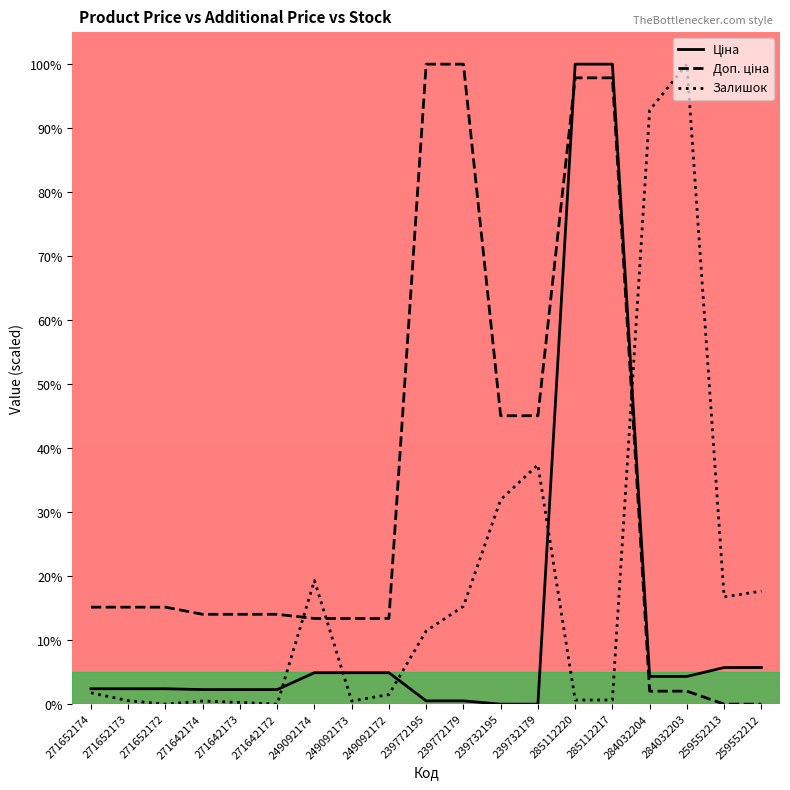

What is the sum of the Залишок values at 249092172 and 239732179?

38.9